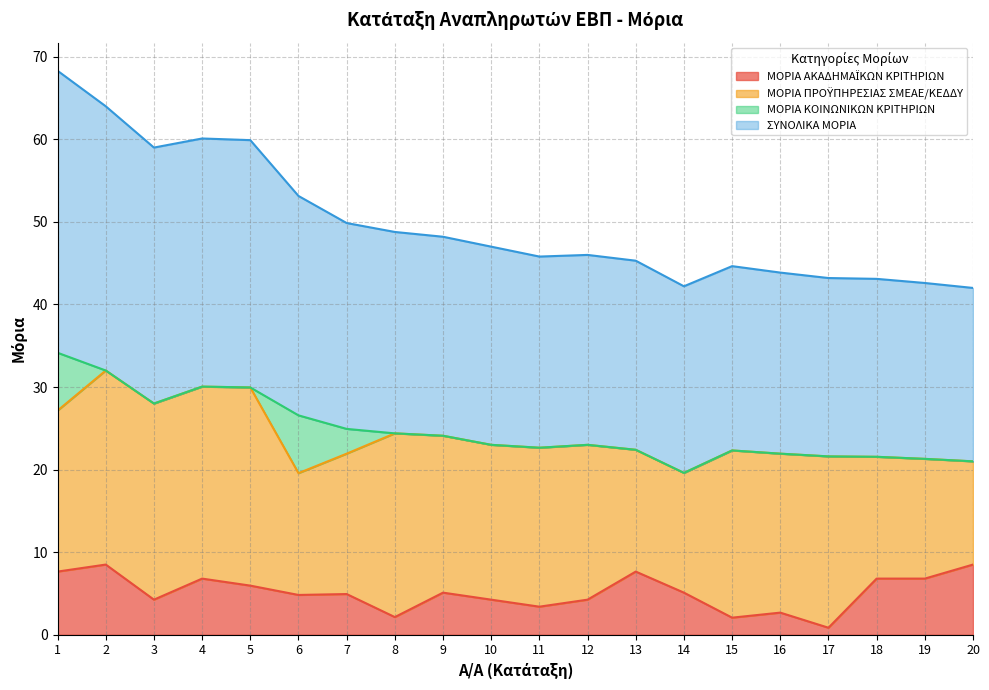

The value of ΜΟΡΙΑ ΑΚΑΔΗΜΑΪΚΩΝ ΚΡΙΤΗΡΙΩΝ at 14 is 5.1. True or false?

True